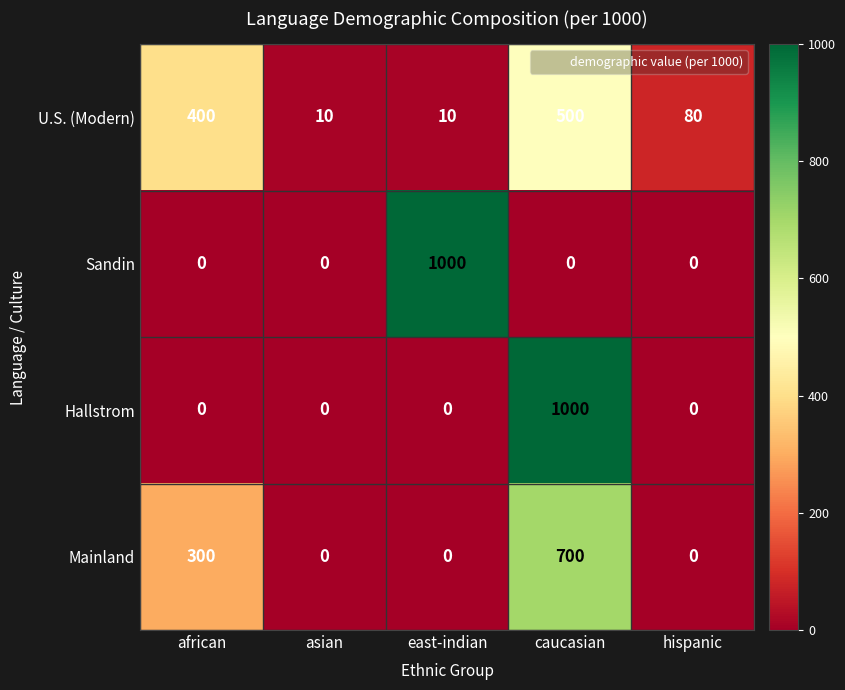

What is the total value across all series at african?

700